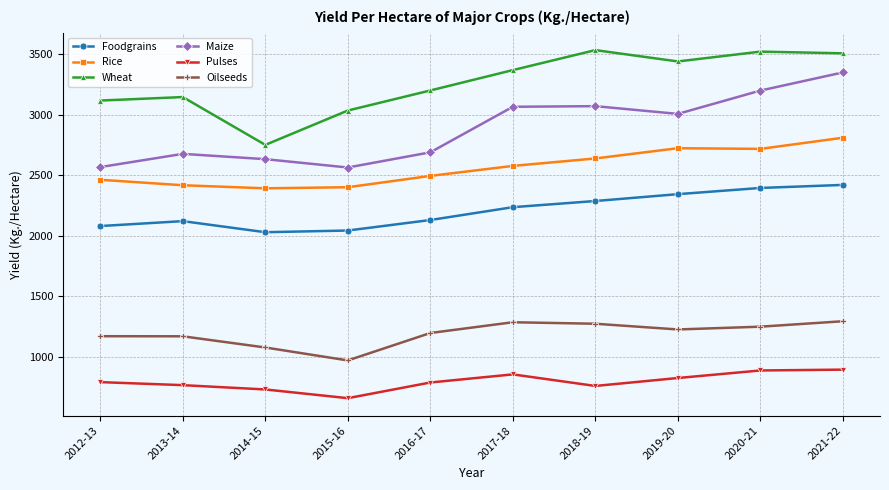

Count the number of categories in the chart.

10